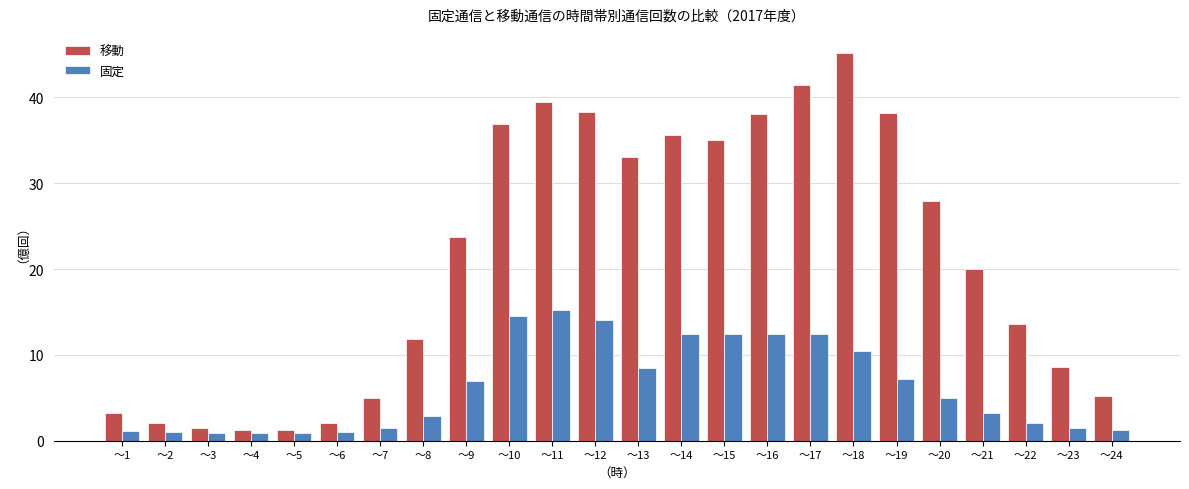

What is the difference between the 固定 values at ～3 and ～24?

0.4